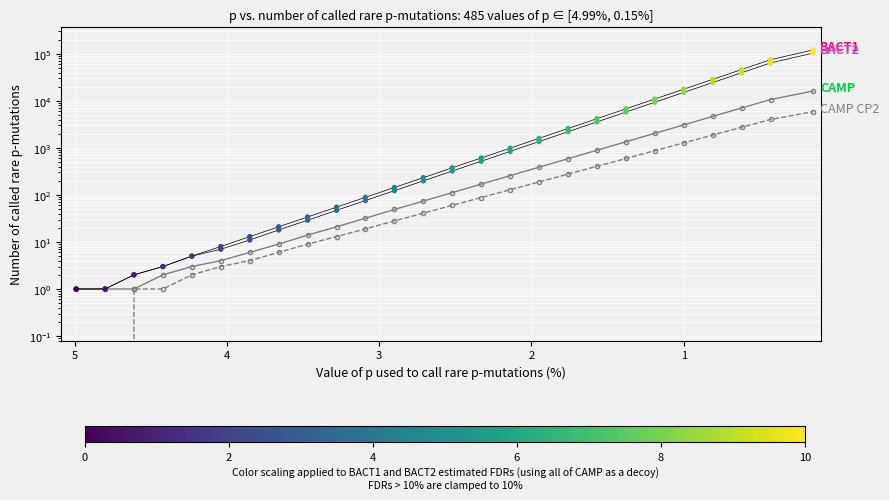

What are all the series names shown in the legend?

BACT1, BACT2, CAMP, CAMP CP2